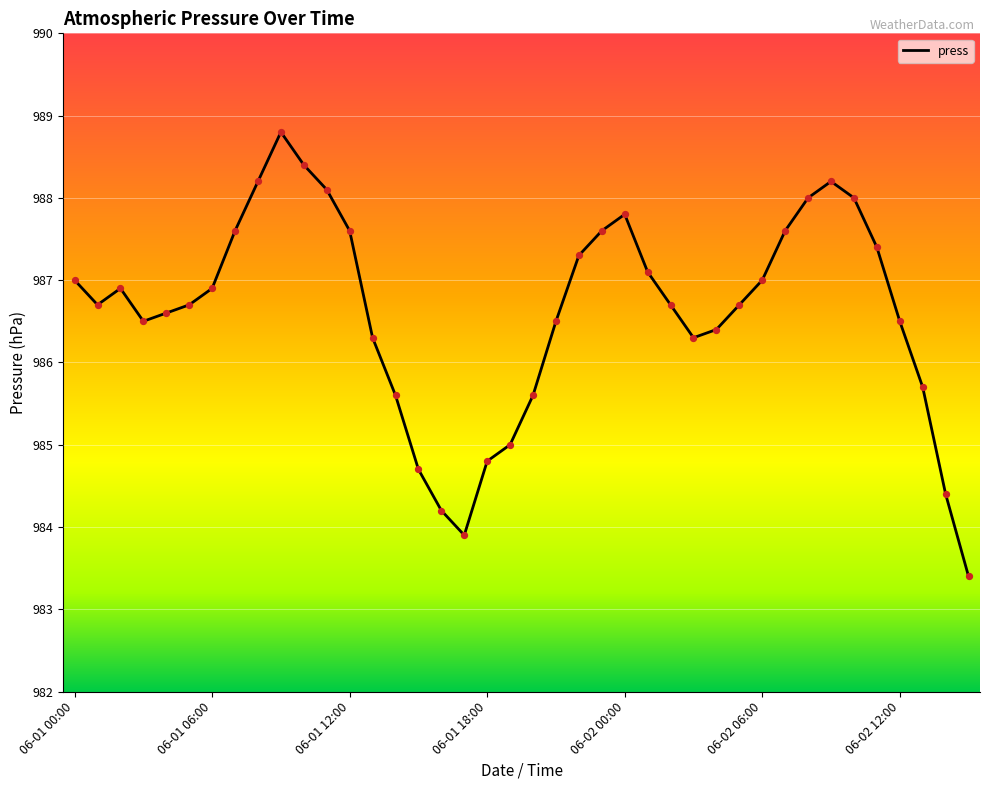

What is the difference between the maximum and minimum values?

5.4